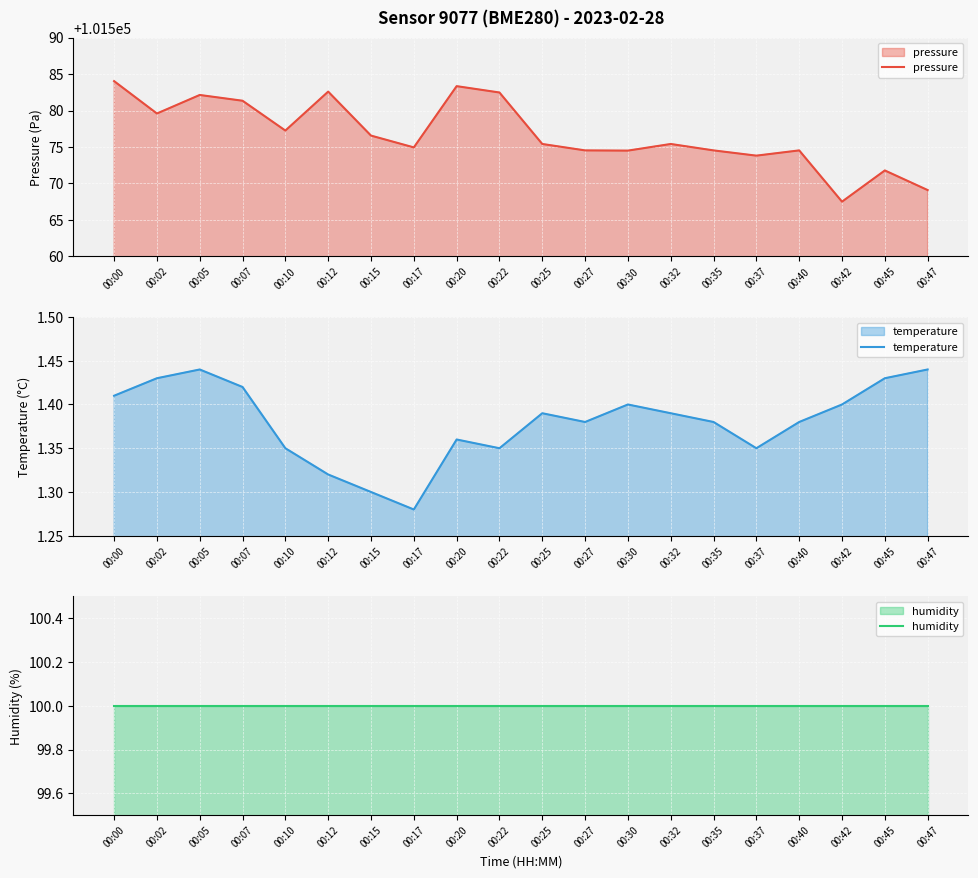

In pressure, how many points are lower than both neighbors (excluding endpoints)?

6